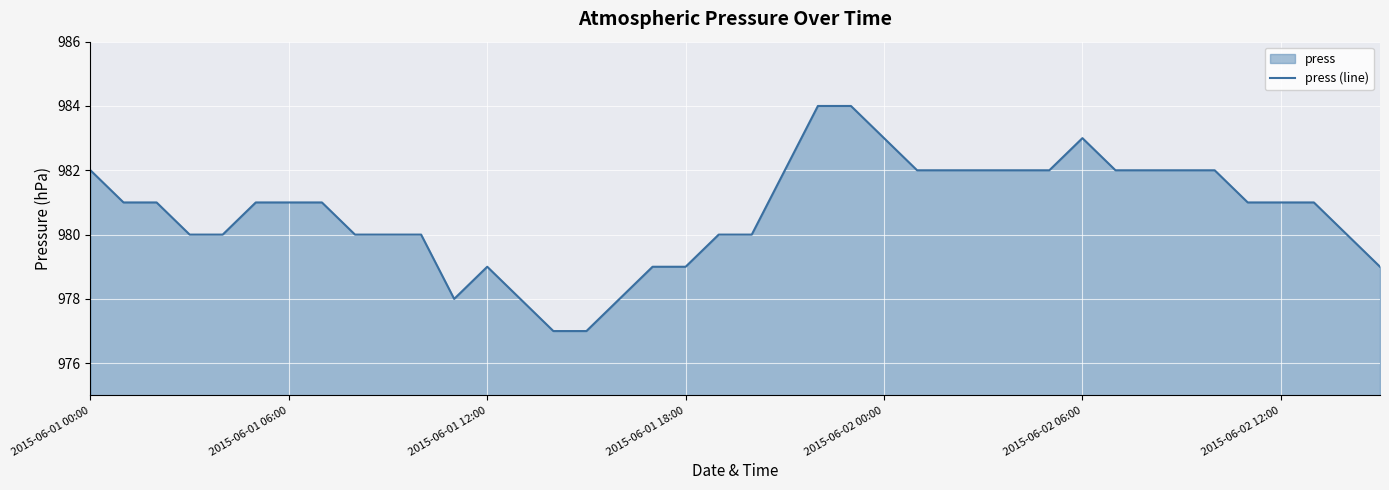

What is the greatest value displayed?

984